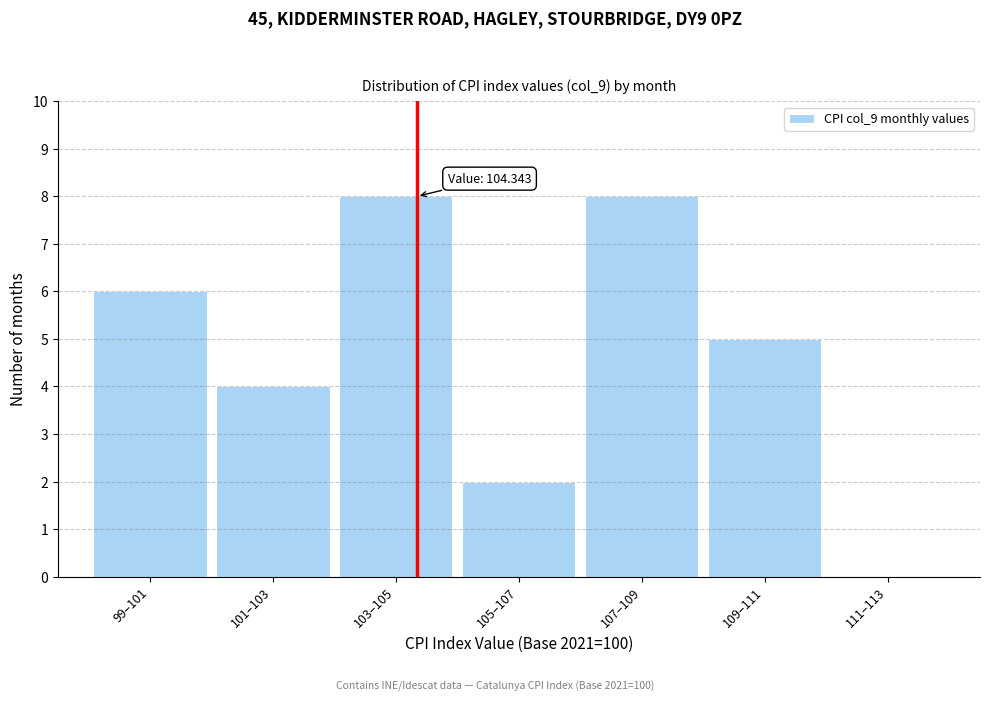

Reading left to right, transcribe all the data shown in this chart.

99–101=6	101–103=4	103–105=8	105–107=2	107–109=8	109–111=5	111–113=0